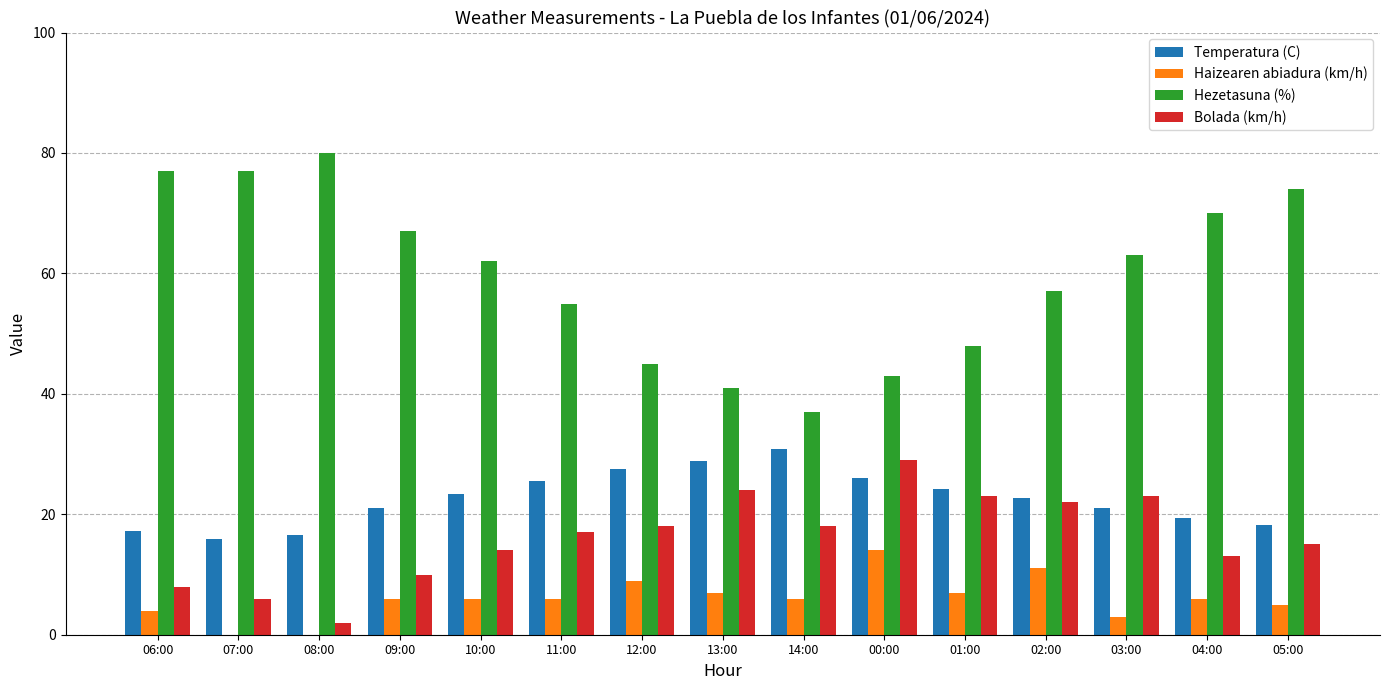

Is the value of Haizearen abiadura (km/h) at 00:00 greater than the value of Bolada (km/h) at 14:00?

No